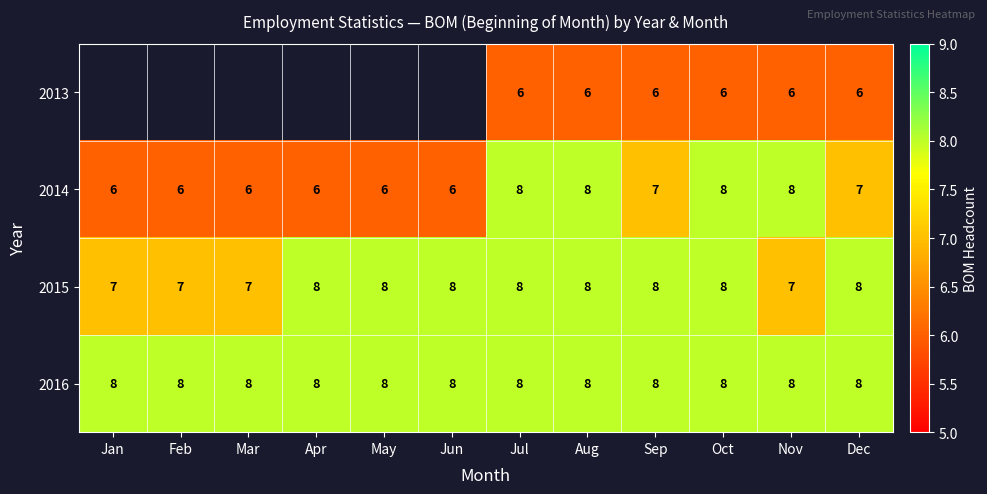

What is the sum of all 2014 values?

82